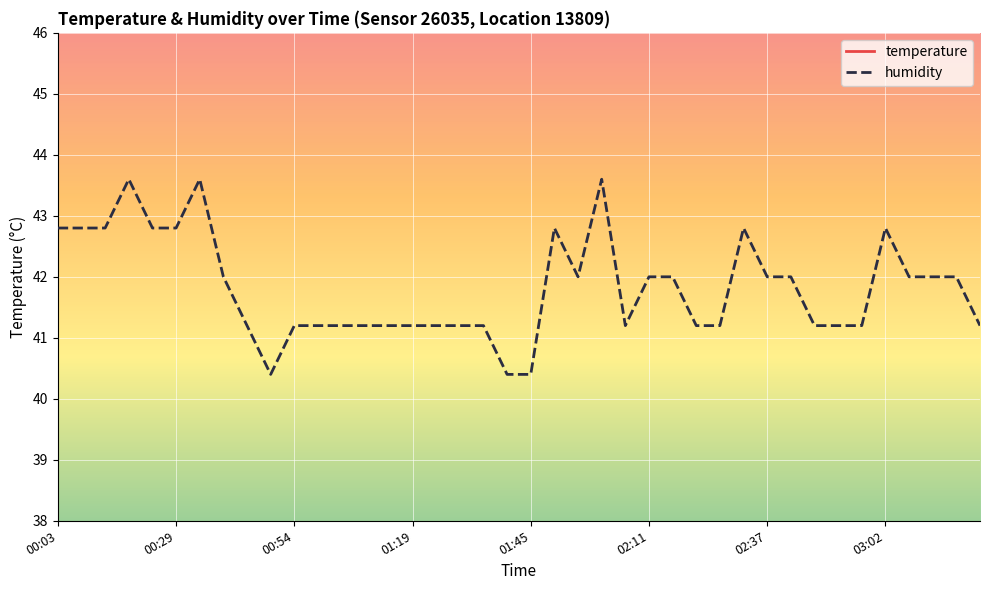

Where does the temperature series first go above 4?

00:03